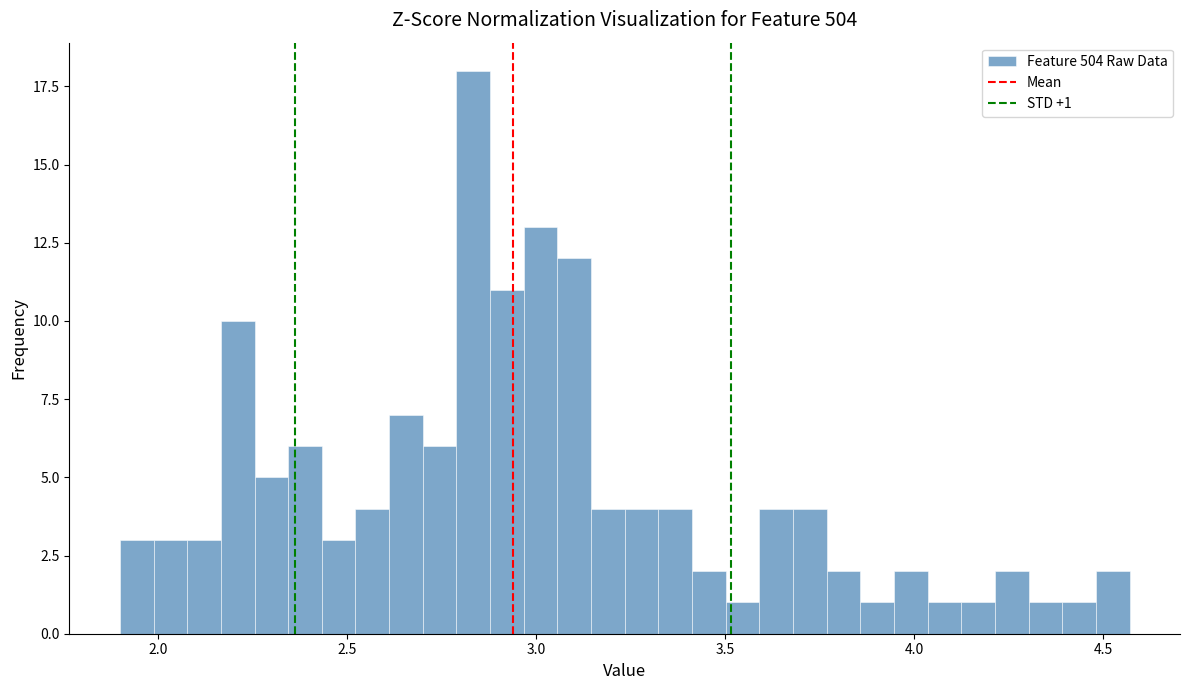

Read against the x-axis, roughly where is the centre of the tallest bar?

2.85